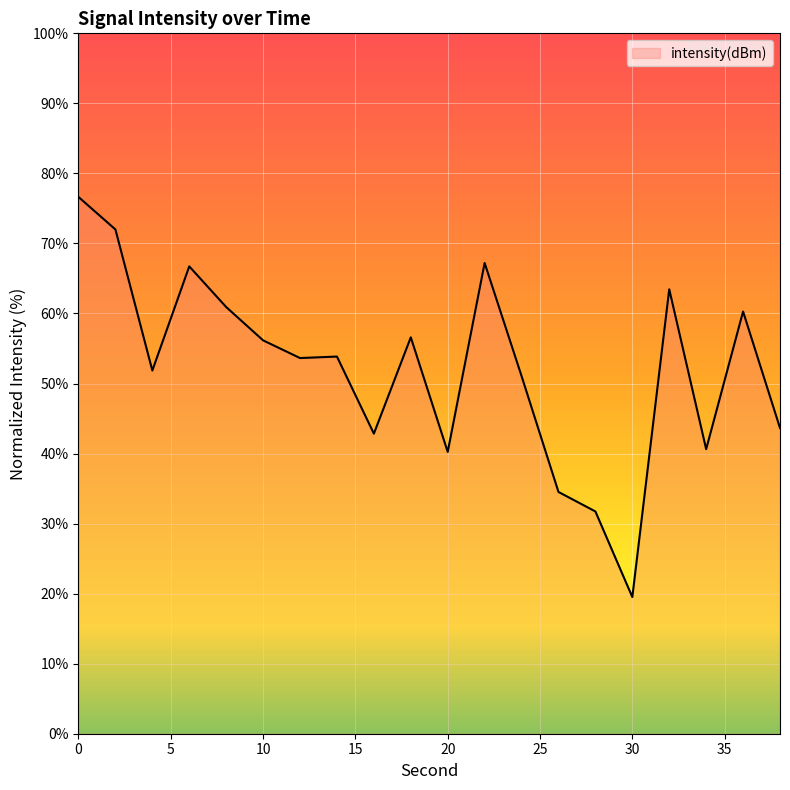

What is the maximum value shown in the chart?

76.6